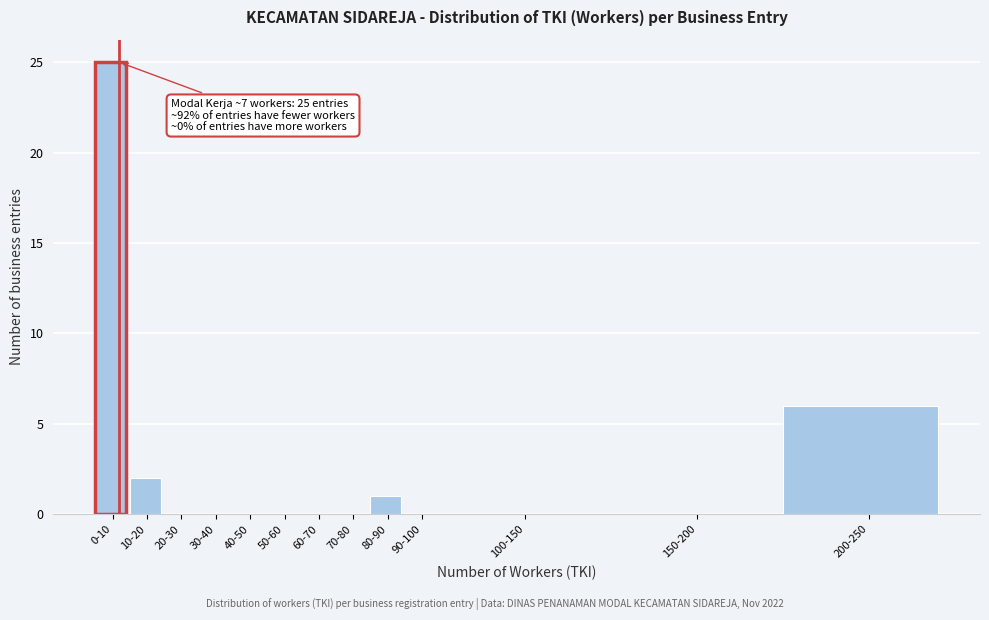

Reading left to right, transcribe all the data shown in this chart.

0-10=25	10-20=2	20-30=0	30-40=0	40-50=0	50-60=0	60-70=0	70-80=0	80-90=1	90-100=0	100-150=0	150-200=0	200-250=6